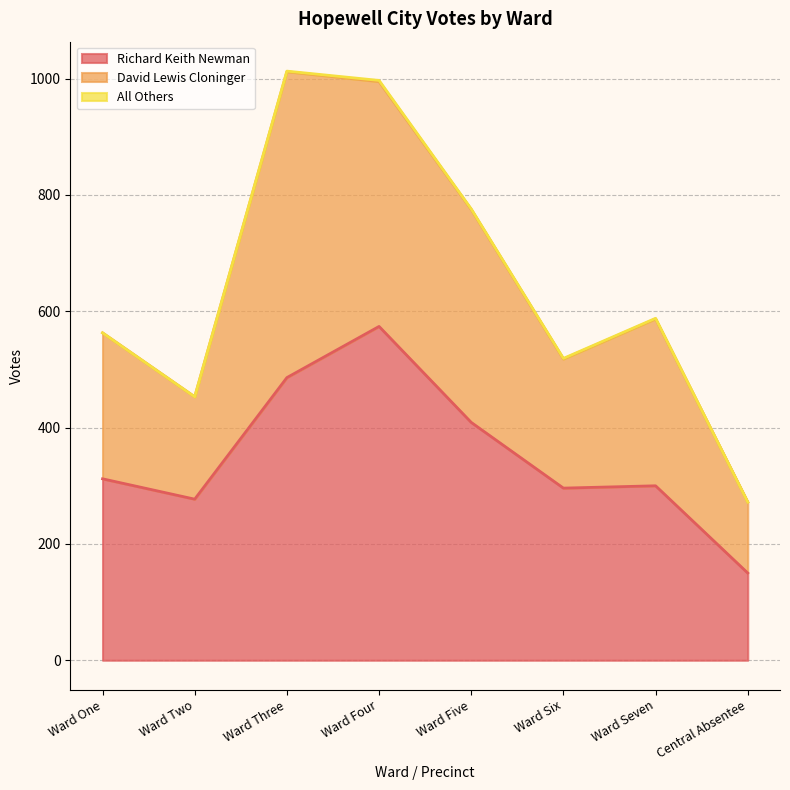

In All Others, how many points are higher than both neighbors (excluding endpoints)?

1